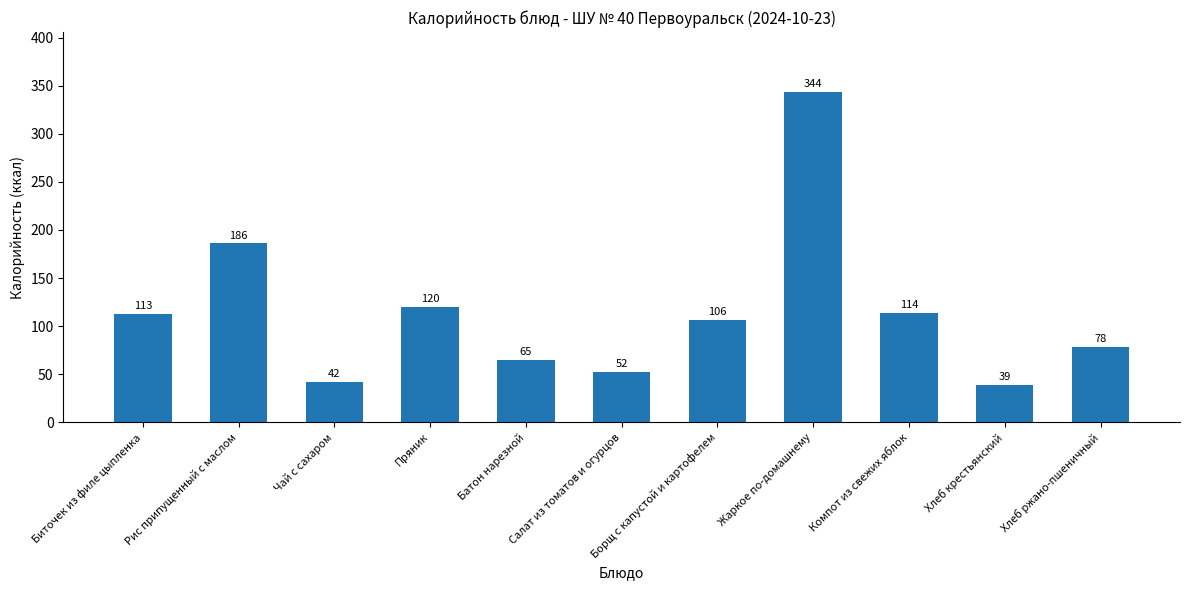

Reading left to right, transcribe all the data shown in this chart.

113	186	42	120	65	52	106	344	114	39	78